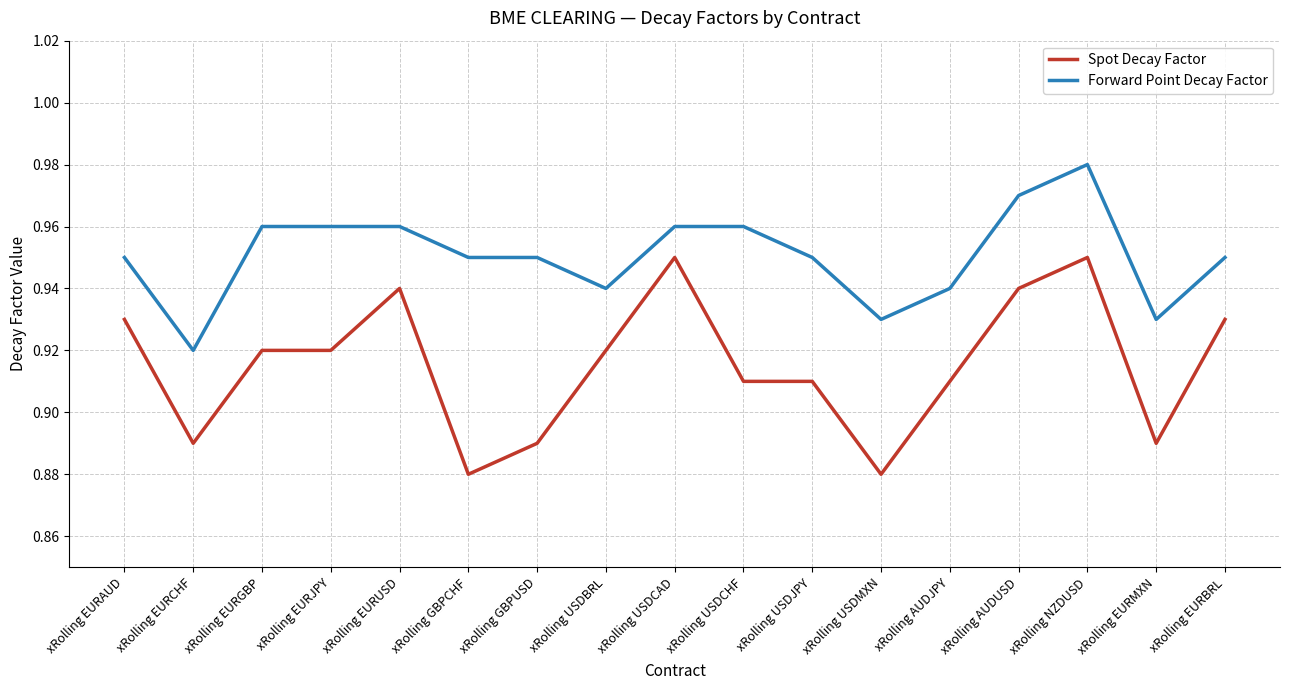

Rank the series by their maximum value, from highest to lowest.

Forward Point Decay Factor, Spot Decay Factor